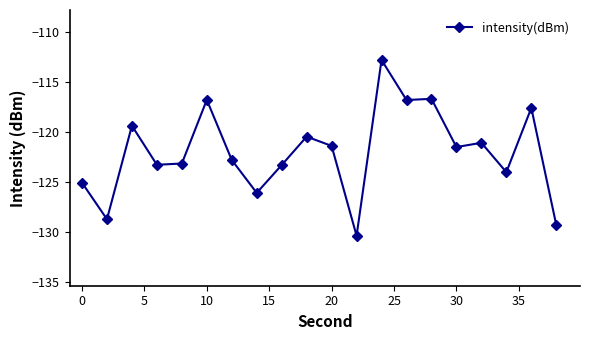

What is the greatest value displayed?

-112.8